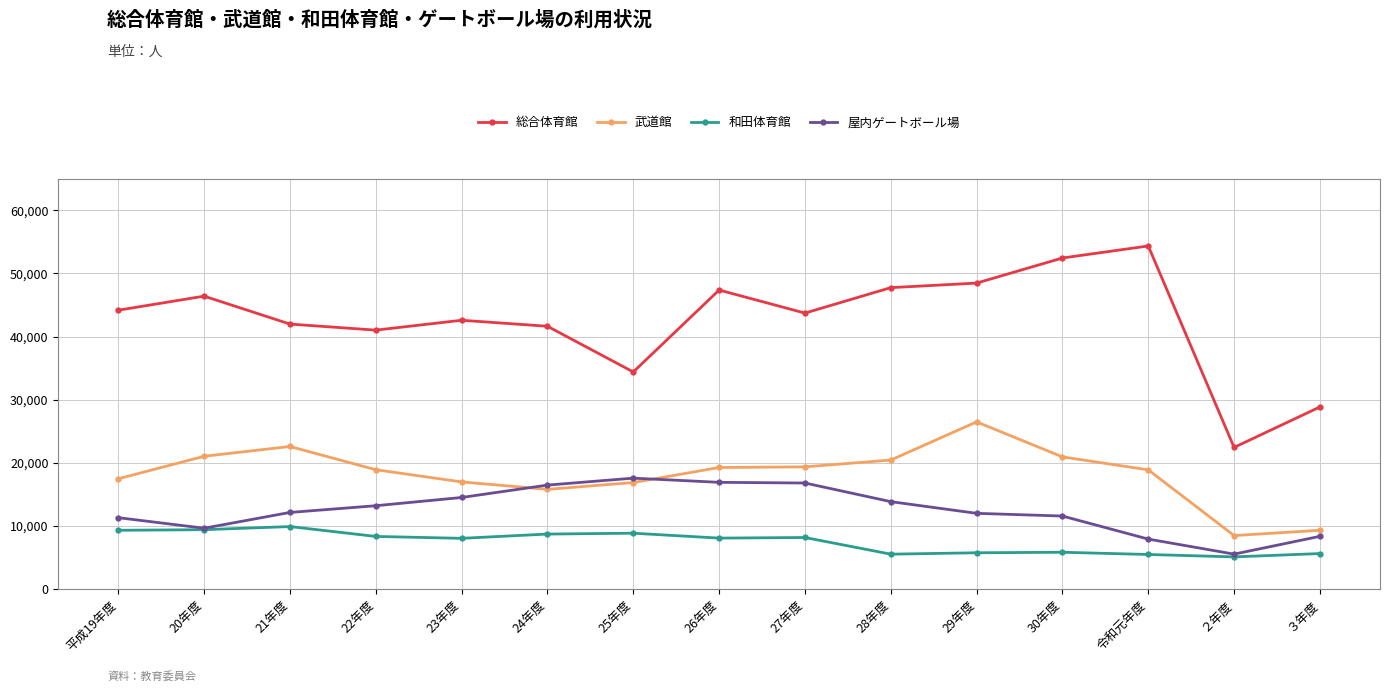

What is the spread (max minus min) of values at 30年度?

46634